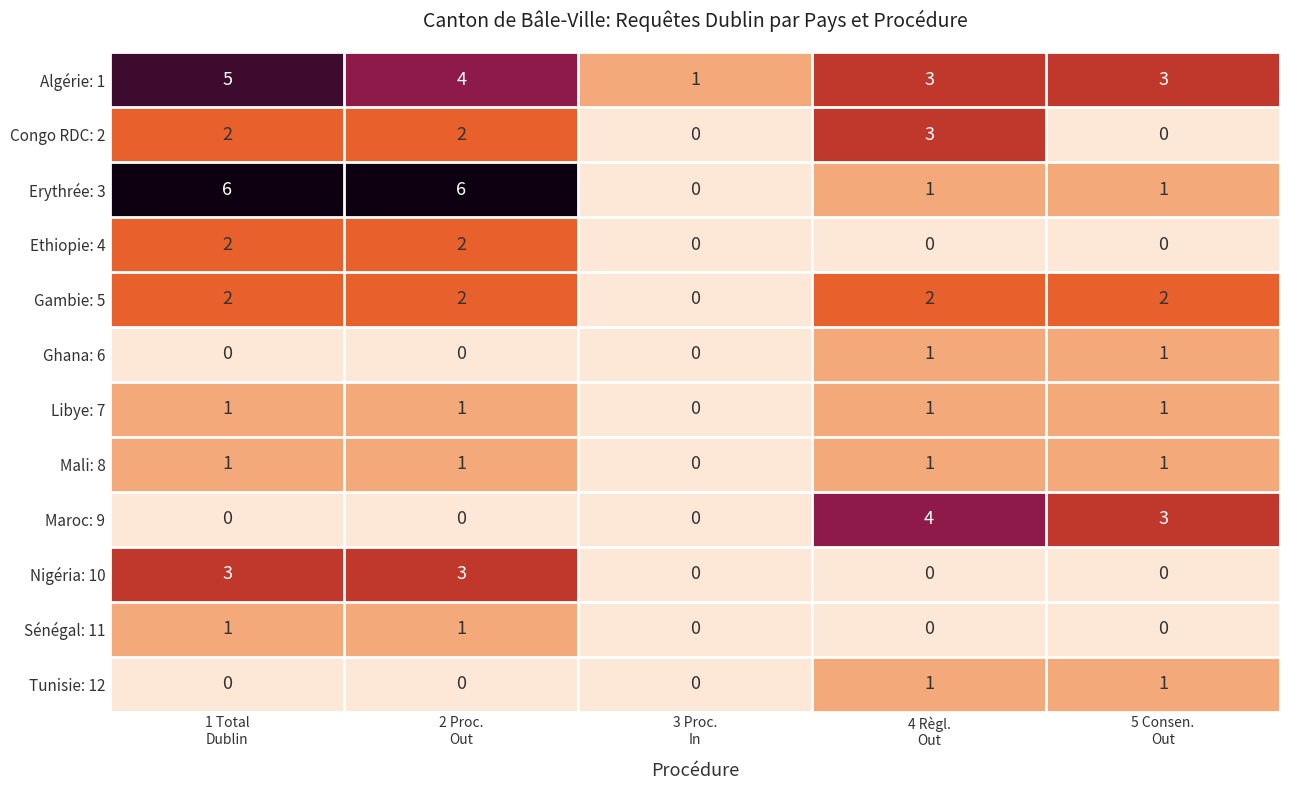

Which series has the largest range (max minus min)?

Erythrée: 3